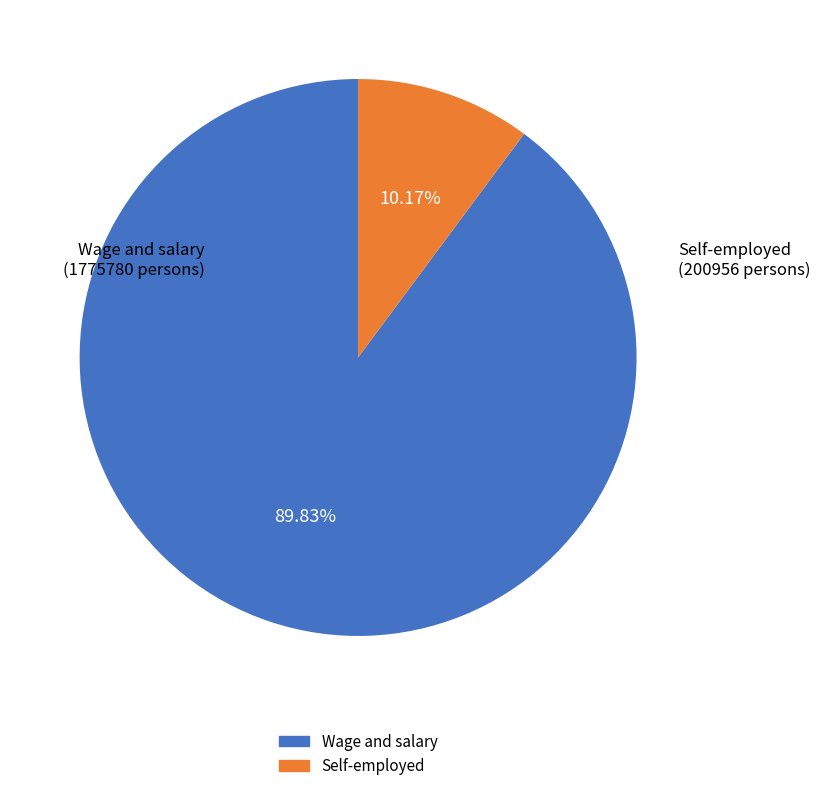

What percentage do Self-employed and Wage and salary together represent?

100.0%